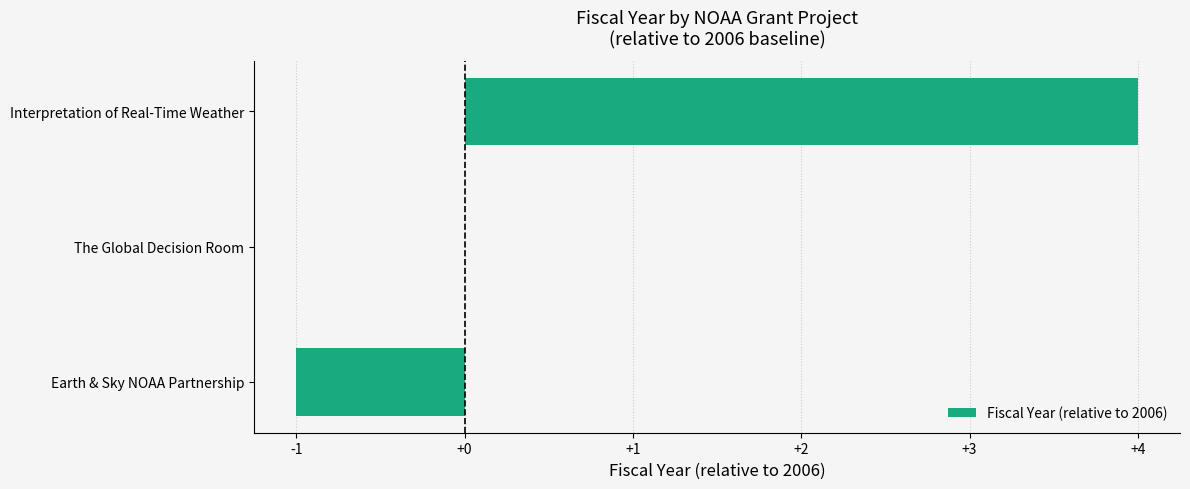

How many categories are shown in the chart?

3